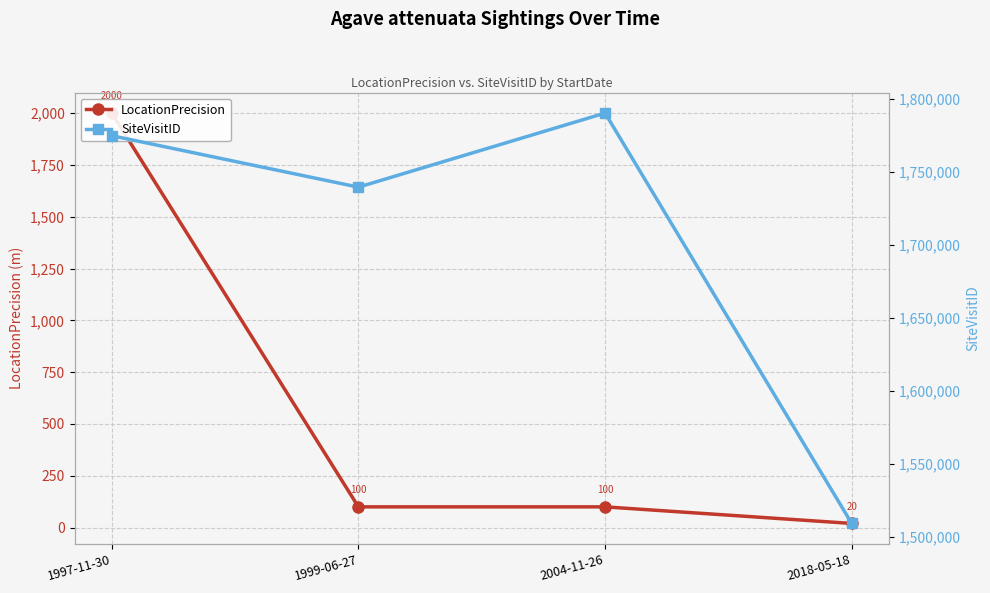

At which category is the sum across all series the highest?

2004-11-26